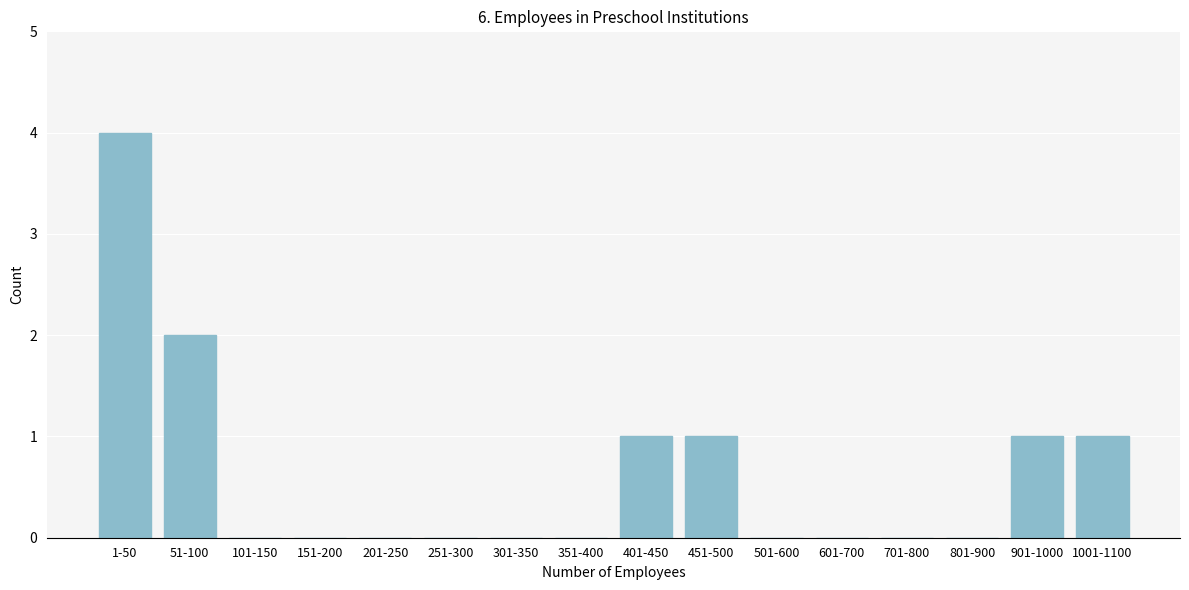

Reading left to right, extract all data points from this chart.

1-50=4	51-100=2	101-150=0	151-200=0	201-250=0	251-300=0	301-350=0	351-400=0	401-450=1	451-500=1	501-600=0	601-700=0	701-800=0	801-900=0	901-1000=1	1001-1100=1